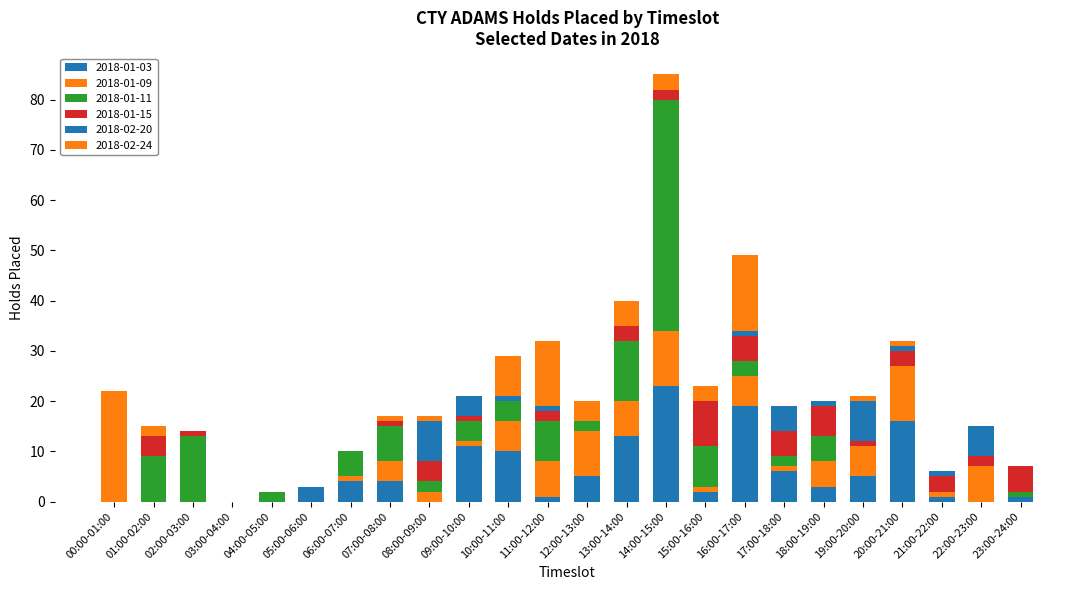

Are the bars horizontal?

No